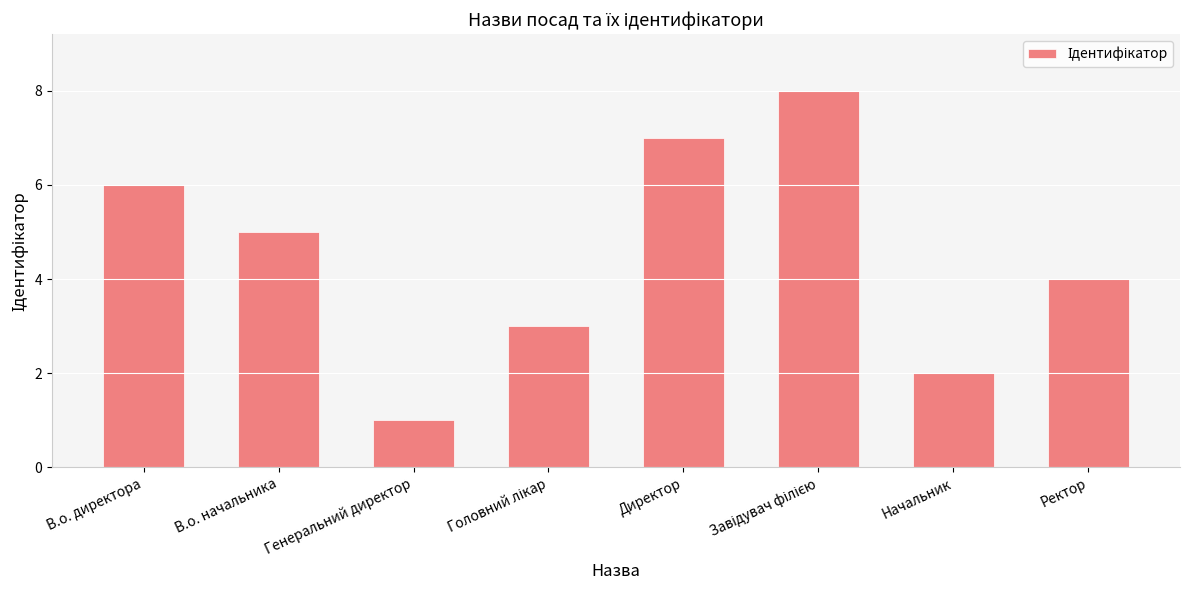

What value does the data have at Директор?

7